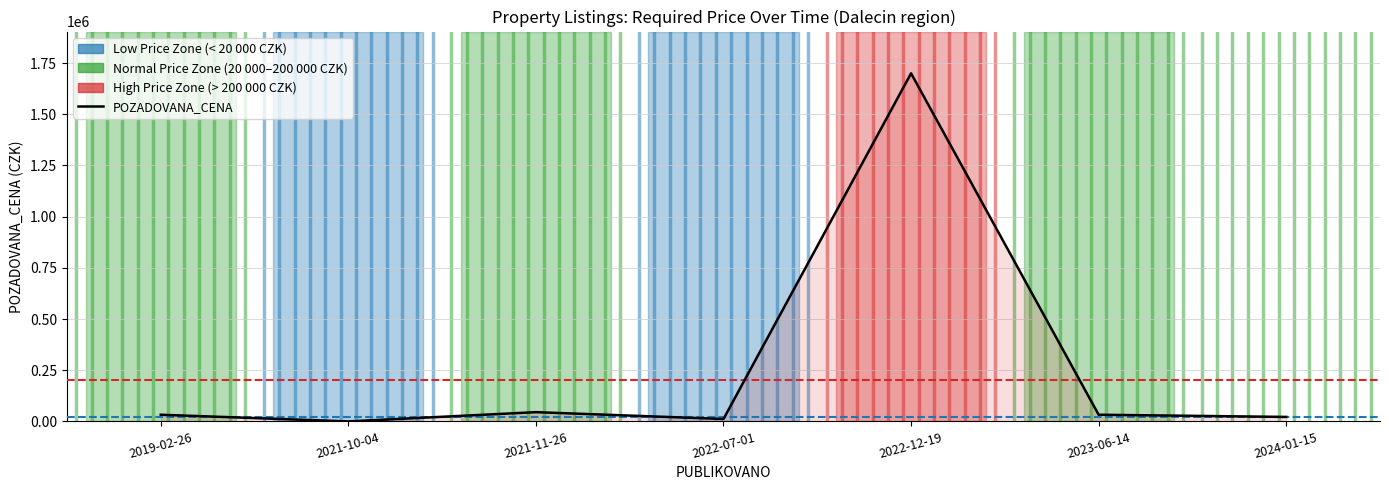

Reading left to right, transcribe all the data shown in this chart.

2019-02-26=32570	2021-10-04=0	2021-11-26=45200	2022-07-01=11780	2022-12-19=1700000	2023-06-14=32640	2024-01-15=21844